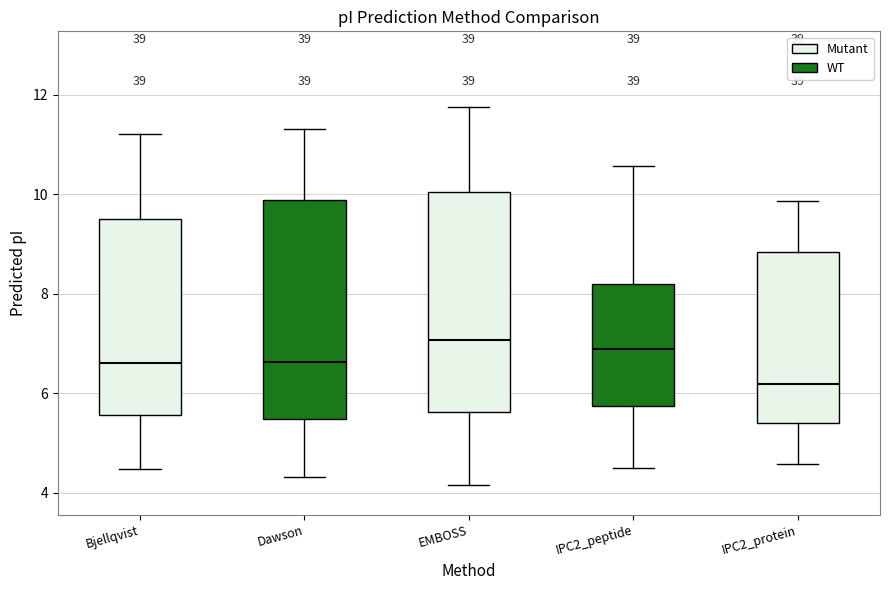

Reading left to right, transcribe this box plot: for each box, give where its median line is, the range the box spans, and where its two whiskers end, as read against the y-axis. The values are not printed on the chart, so give them approximately, as read against the axis.

Bjellqvist: median 6.6, box 5.6 to 9.6, whiskers 4.4 to 11.2
Dawson: median 6.6, box 5.4 to 9.8, whiskers 4.4 to 11.4
EMBOSS: median 7.0, box 5.6 to 10.0, whiskers 4.2 to 11.8
IPC2_peptide: median 6.8, box 5.8 to 8.2, whiskers 4.4 to 10.6
IPC2_protein: median 6.2, box 5.4 to 8.8, whiskers 4.6 to 9.8